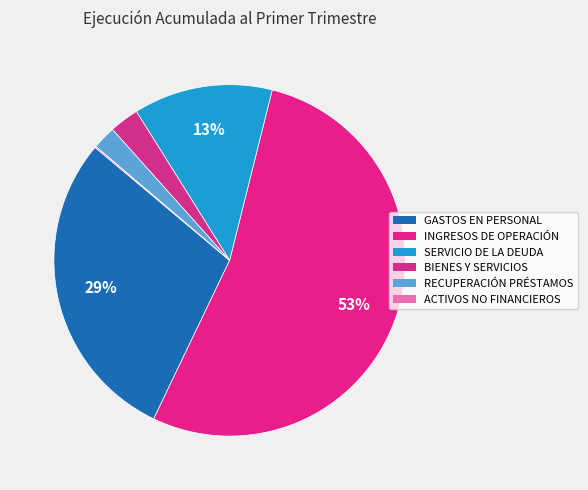

What is the smallest slice in the pie chart?

ADQUISICIÓN DE ACTIVOS NO FINANCIEROS